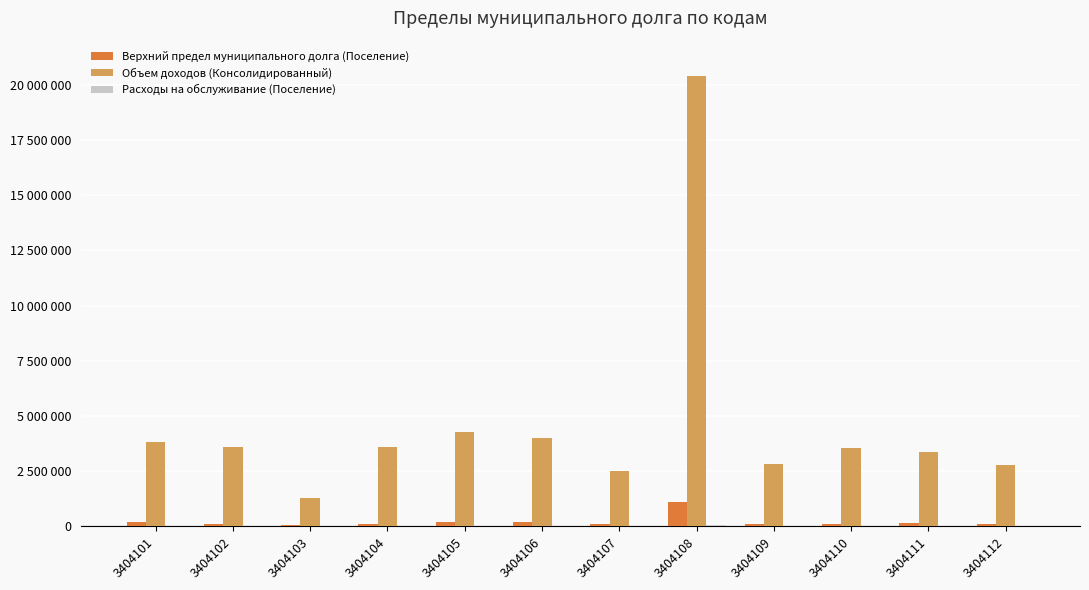

Which series has the largest range (max minus min)?

Объем доходов (Консолидированный)